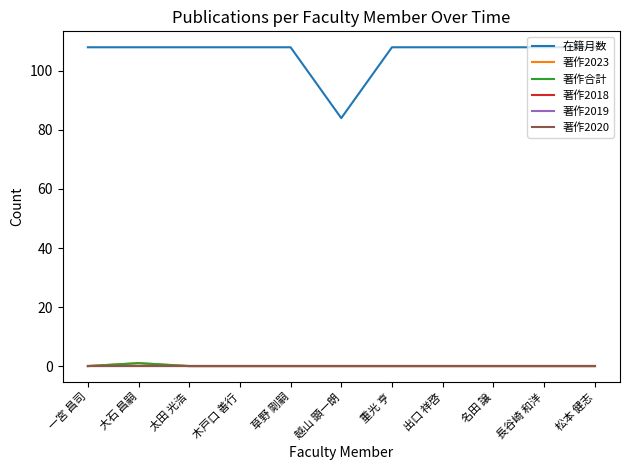

What is the label of the 5th point from the right?

重光 亨